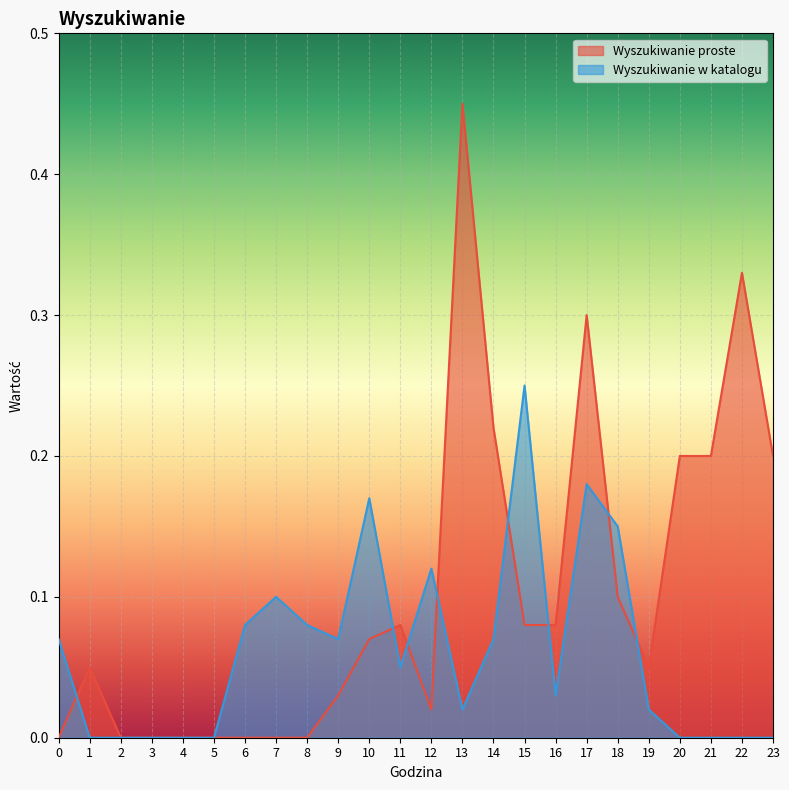

How many times do Wyszukiwanie proste and Wyszukiwanie w katalogu cross each other?

8